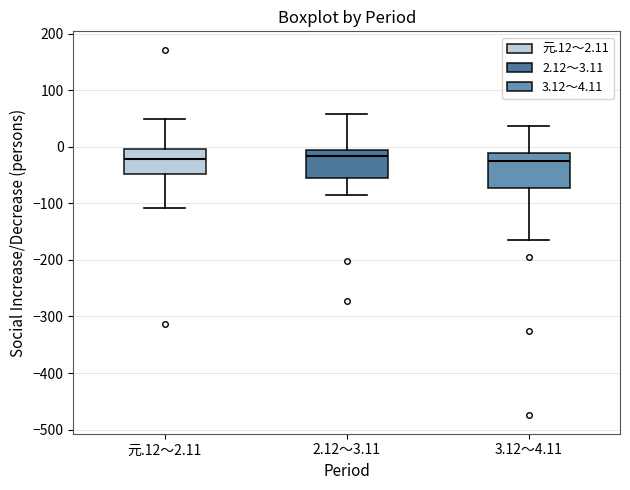

Reading left to right, transcribe this box plot: for each box, give where its median line is, the range the box spans, and where its two whiskers end, as read against the y-axis. The values are not printed on the chart, so give them approximately, as read against the axis.

元.12～2.11: median -20, box -50 to 0, whiskers -110 to 50
2.12～3.11: median -20, box -60 to -10, whiskers -80 to 60
3.12～4.11: median -20, box -70 to -10, whiskers -160 to 40